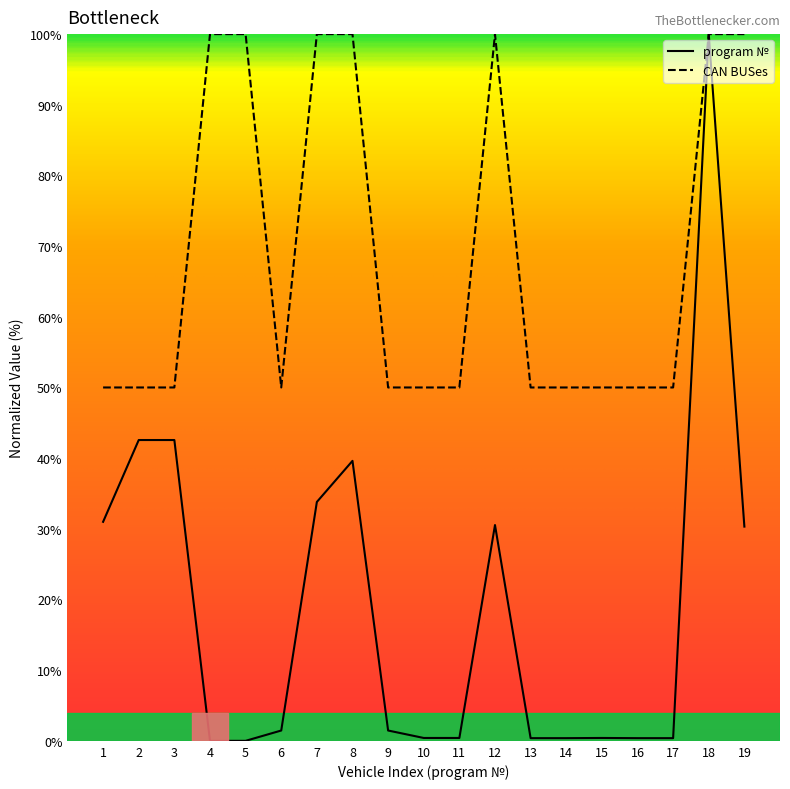

How many categories are shown in the chart?

19